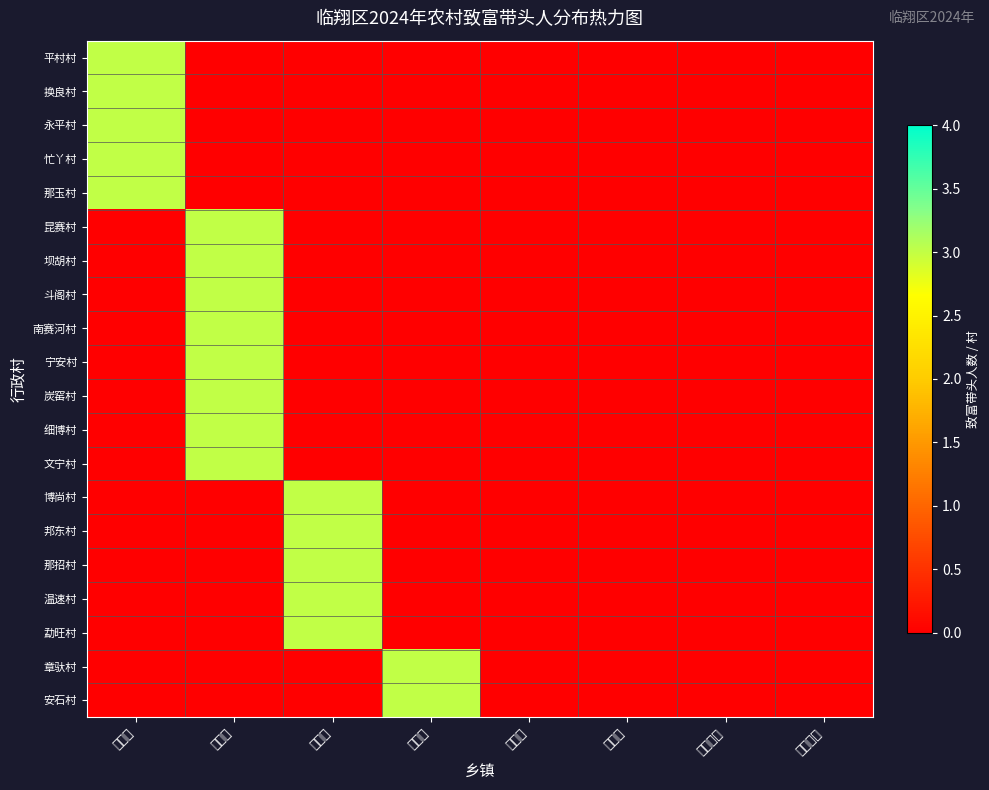

Which series has the widest spread of values?

平村村